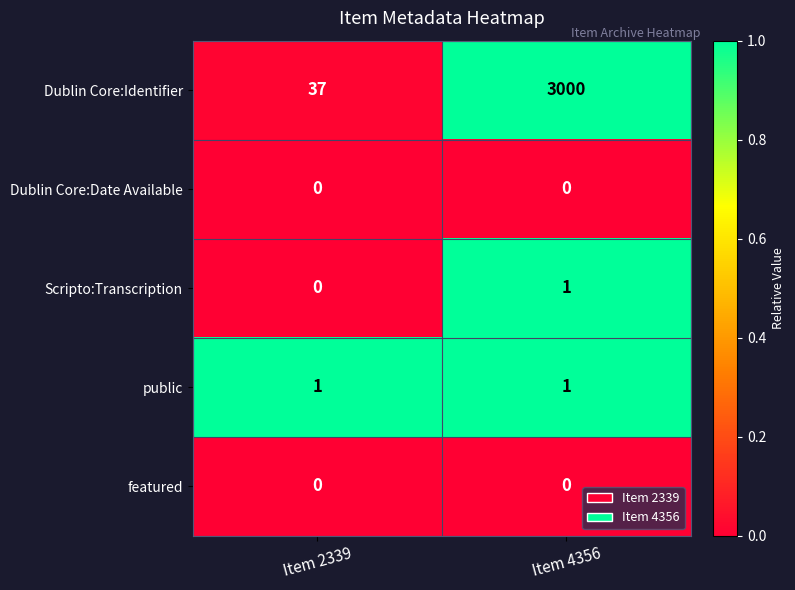

What is the sum of all Dublin Core:Identifier values?

3037